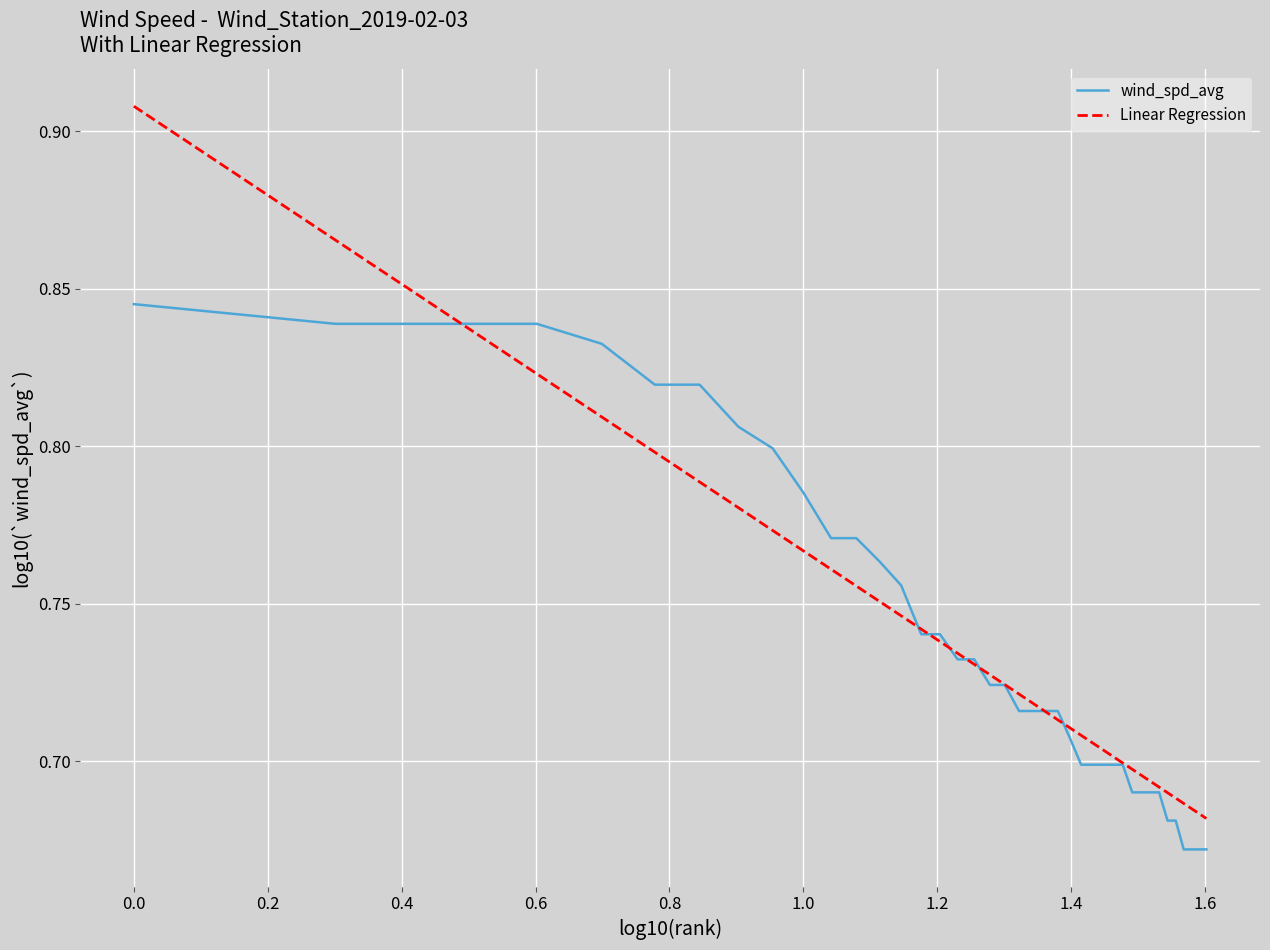

True or false: Linear Regression and wind_spd_avg intersect in this chart.

True